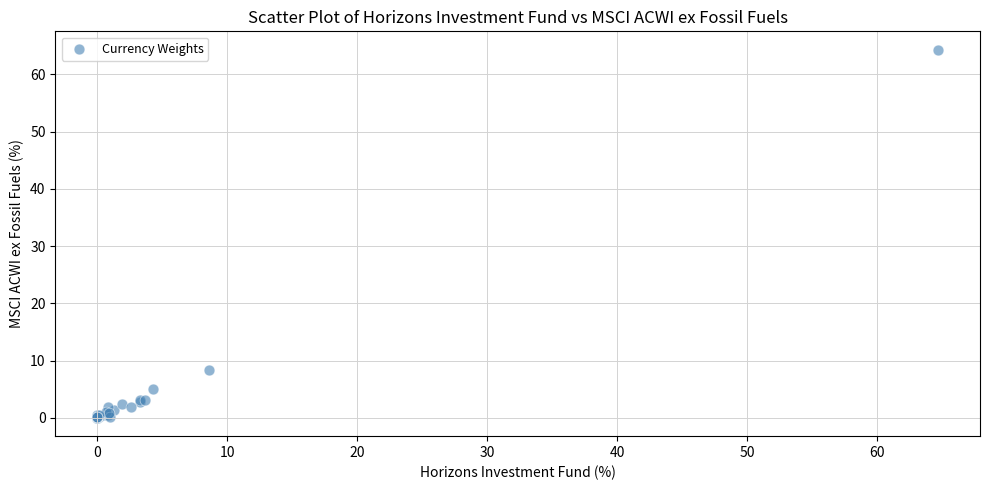

What Y value in the scatter plot is closest to 32?

8.3